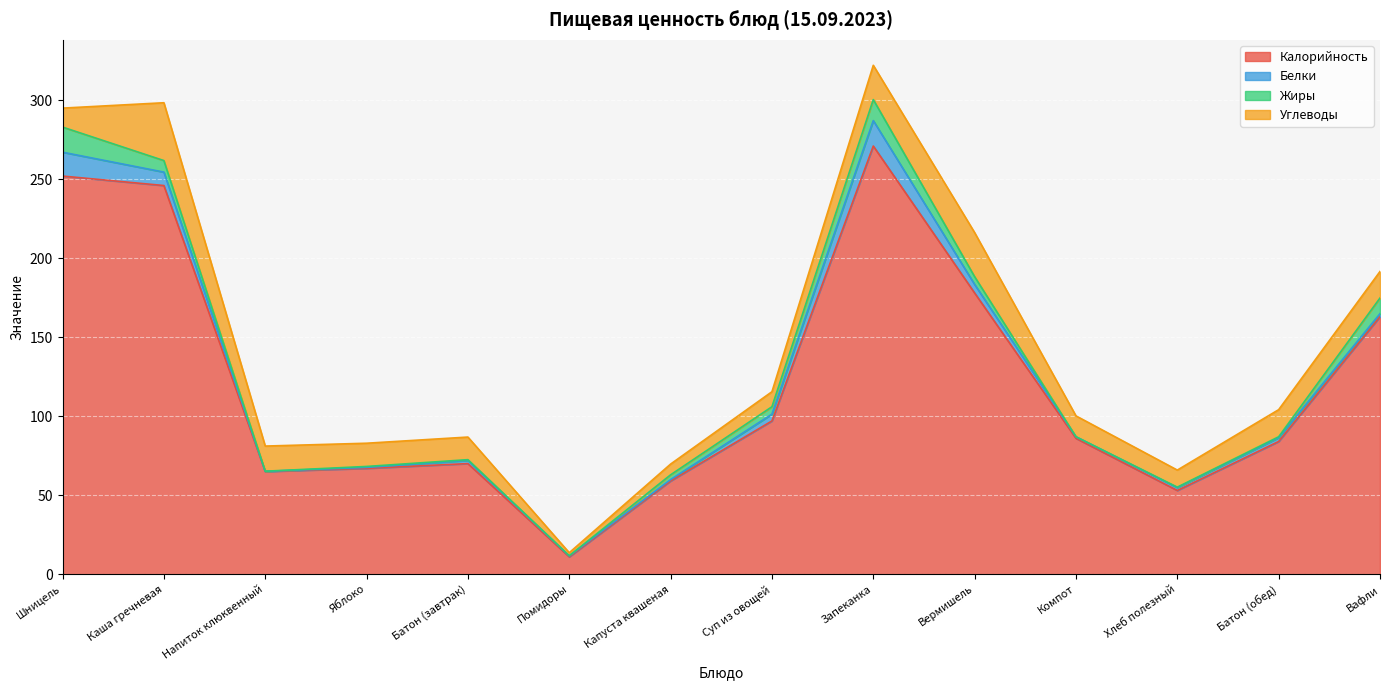

Where is Калорийность nearest to the value 141?

Вафли